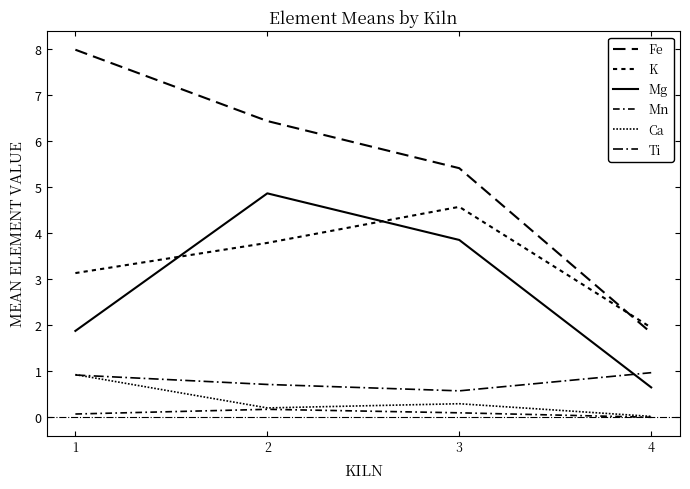

Where is the first local maximum for Ca?

3